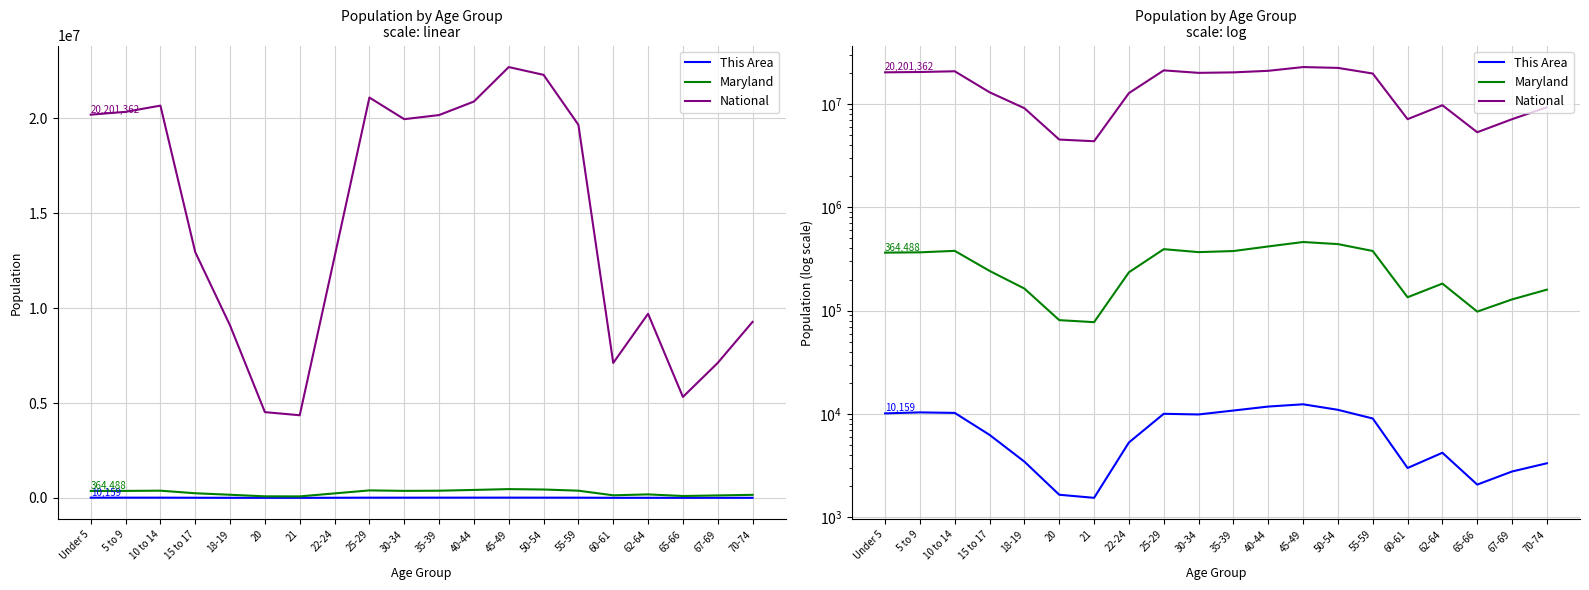

How many lines are shown in the chart?

3